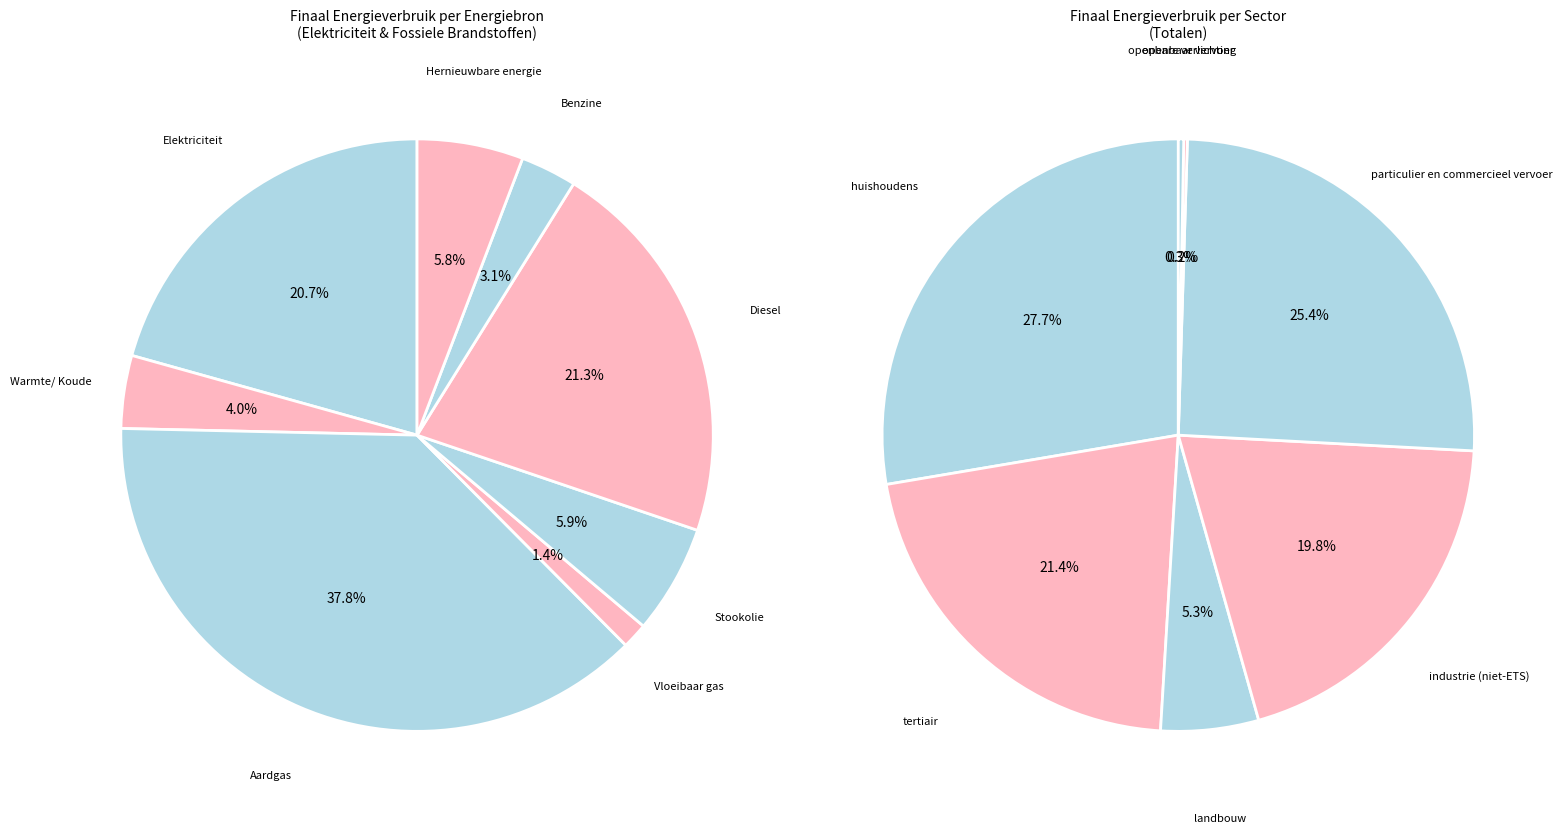

To the nearest percent, what is the combined percentage of Aardgas and Diesel?

59%